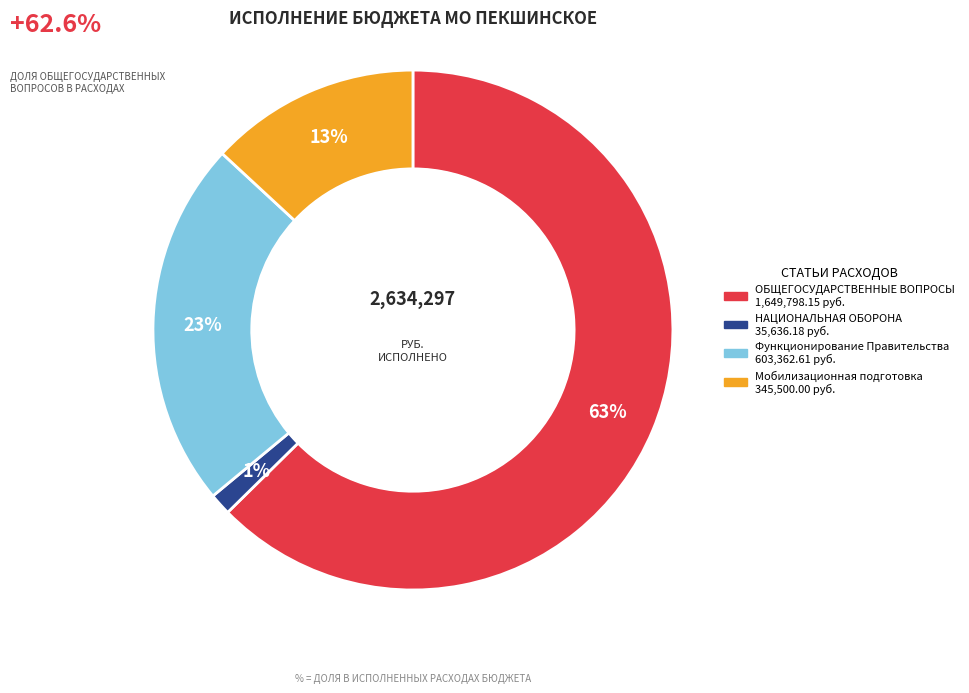

To the nearest percent, what is the average slice percentage?

25%